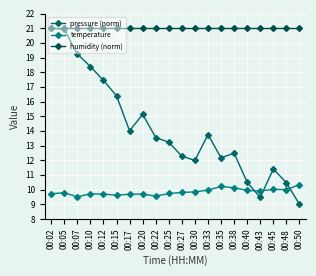

How many interior local valleys does the temperature series have?

5